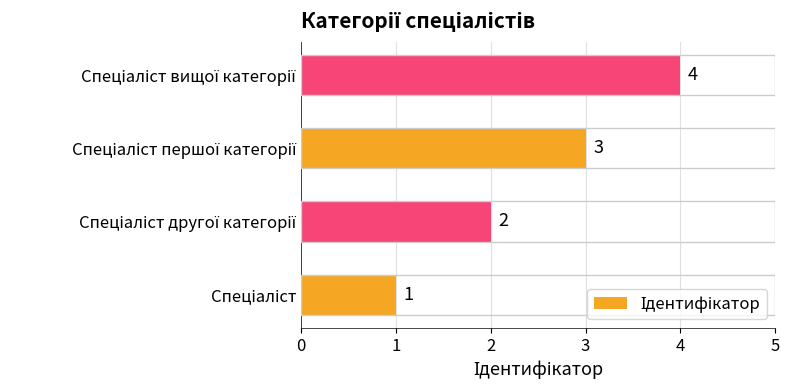

What is the greatest value displayed?

4